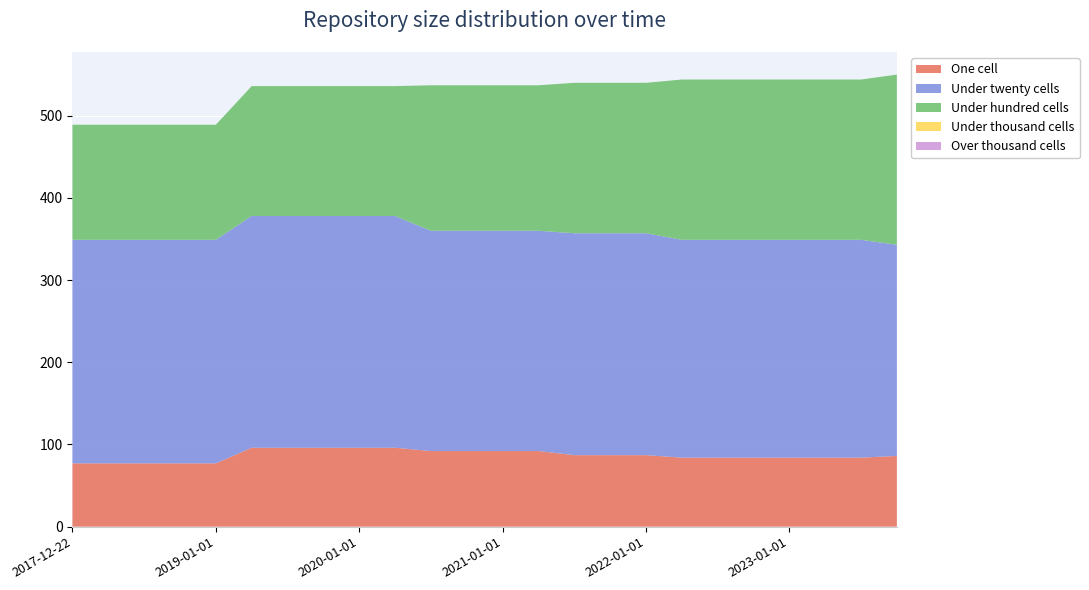

Reading left to right, extract all data points from this chart.

one_cell: 77	77	77	77	77	96	96	96	96	96	92	92	92	92	87	87	87	84	84	84	84	84	84	86
under_twenty_cells: 272	272	272	272	272	282	282	282	282	282	268	268	268	268	270	270	270	265	265	265	265	265	265	257
under_hundred_cells: 140	140	140	140	140	158	158	158	158	158	177	177	177	177	183	183	183	195	195	195	195	195	195	207
under_thousand_cells: 0	0	0	0	0	0	0	0	0	0	0	0	0	0	0	0	0	0	0	0	0	0	0	0
over_thousand_cells: 0	0	0	0	0	0	0	0	0	0	0	0	0	0	0	0	0	0	0	0	0	0	0	0